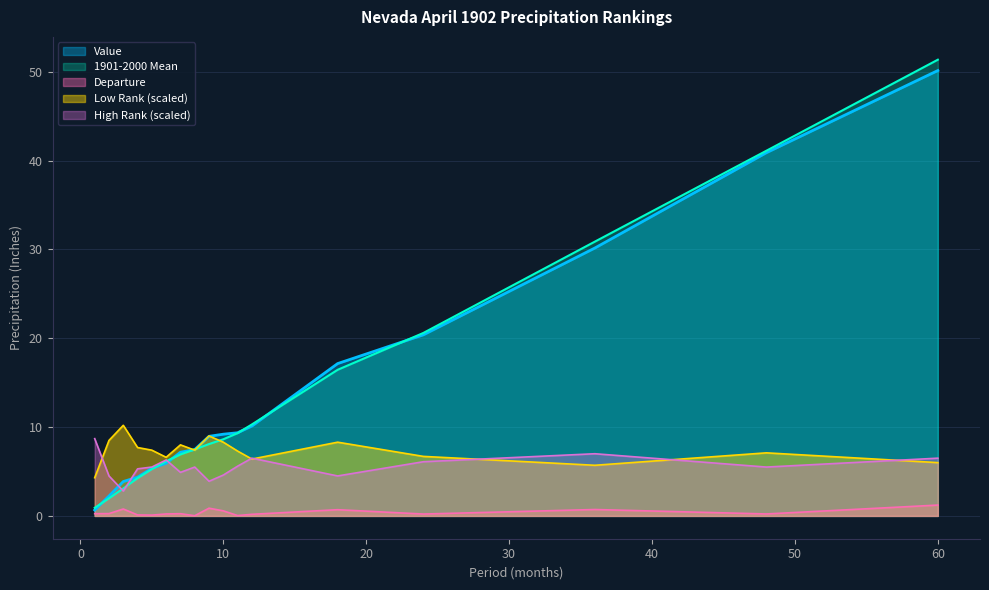

Reading left to right, what are all the values shown in this chart?

Value: 1=0.7	2=2.2	3=3.9	4=4.4	5=5.4	6=5.9	7=7.2	8=7.5	9=9.0	10=9.2	11=9.4	12=10.1	18=17.1	24=20.4	36=30.2	48=40.9	60=50.1
1901-2000 Mean: 1=0.9	2=2.0	3=3.1	4=4.2	5=5.3	6=6.2	7=6.9	8=7.5	9=8.1	10=8.6	11=9.3	12=10.3	18=16.4	24=20.6	36=30.9	48=41.1	60=51.4
Departure: 1=0.2	2=0.3	3=0.8	4=0.1	5=0.1	6=0.2	7=0.2	8=0.0	9=0.9	10=0.6	11=0.0	12=0.2	18=0.7	24=0.2	36=0.7	48=0.2	60=1.2
Low Rank: 1=4.3	2=8.5	3=10.2	4=7.7	5=7.4	6=6.6	7=8.0	8=7.4	9=9.0	10=8.3	11=7.3	12=6.4	18=8.3	24=6.7	36=5.7	48=7.1	60=6.0
High Rank: 1=8.7	2=4.5	3=2.8	4=5.3	5=5.5	6=6.3	7=4.9	8=5.5	9=3.9	10=4.6	11=5.6	12=6.5	18=4.5	24=6.1	36=7.0	48=5.5	60=6.5